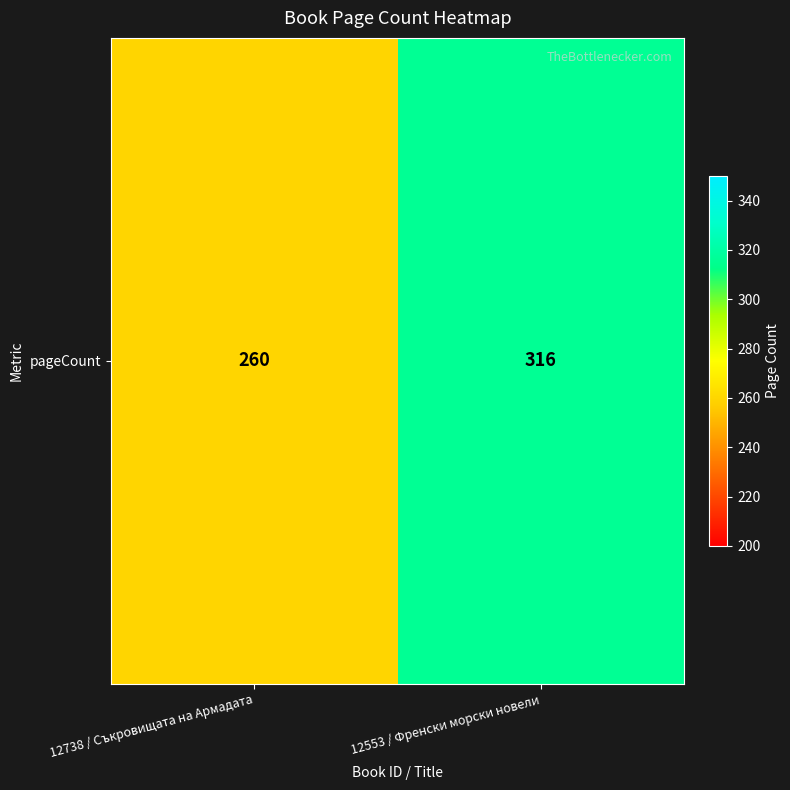

Rank the categories by value from lowest to highest.

12738 / Съкровищата на Армадата, 12553 / Френски морски новели